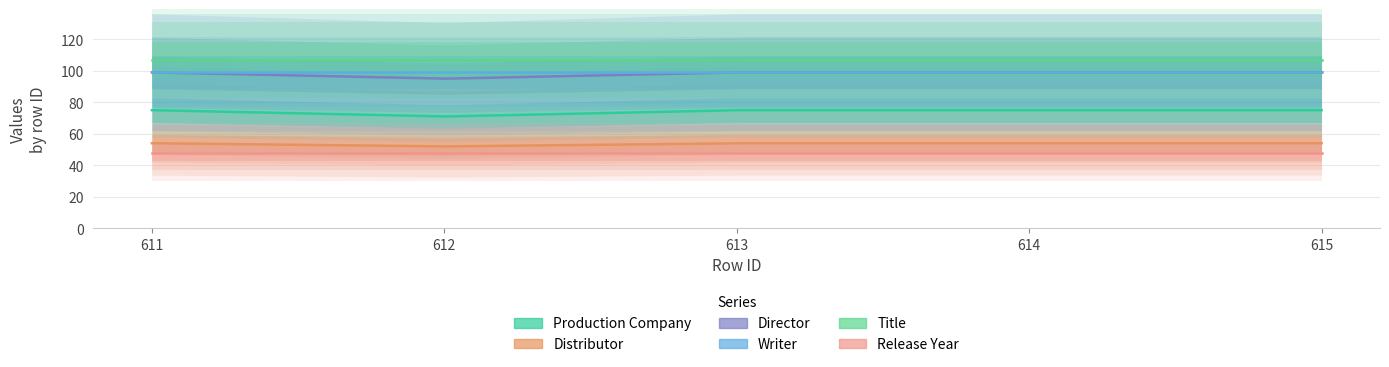

What is the approximate value of Release Year at 615?

48